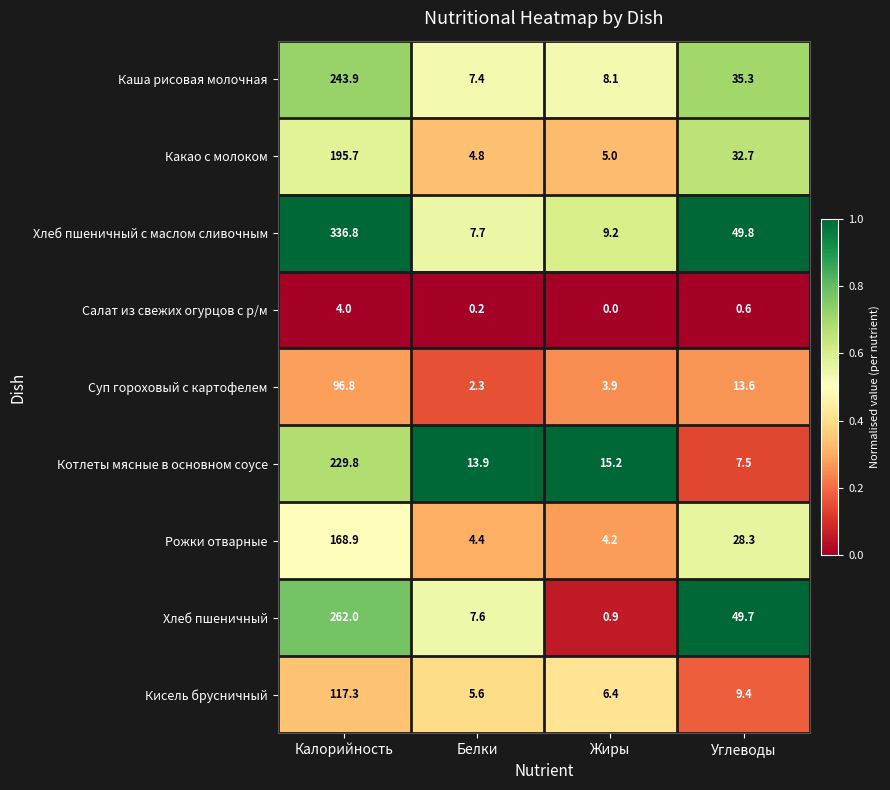

What is the total value across all series at Калорийность?

1655.2